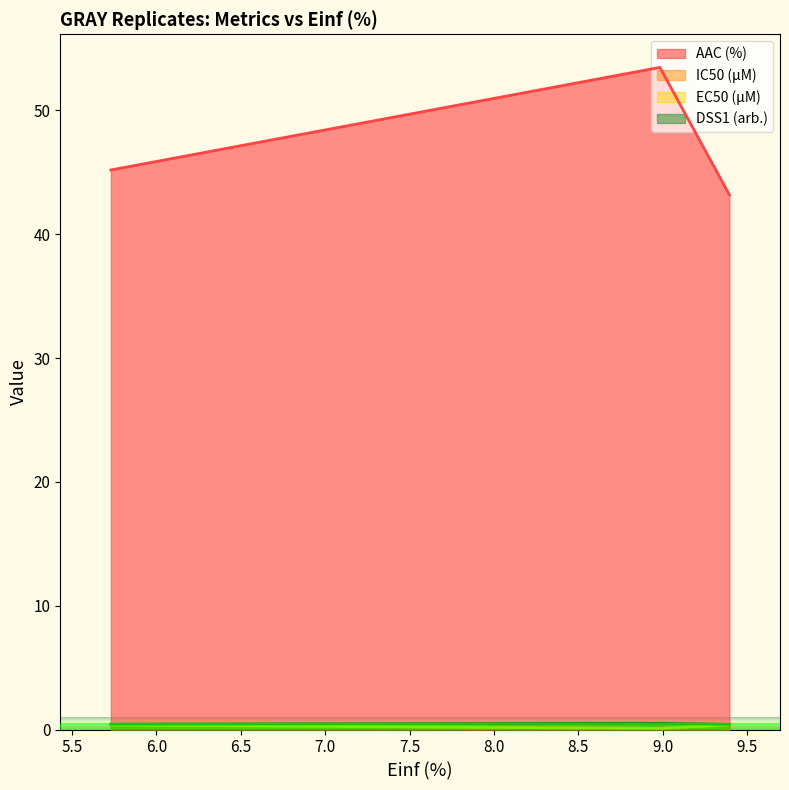

What are all the series names shown in the legend?

AAC (%), IC50 (µM), EC50 (µM), DSS1 (arb.)